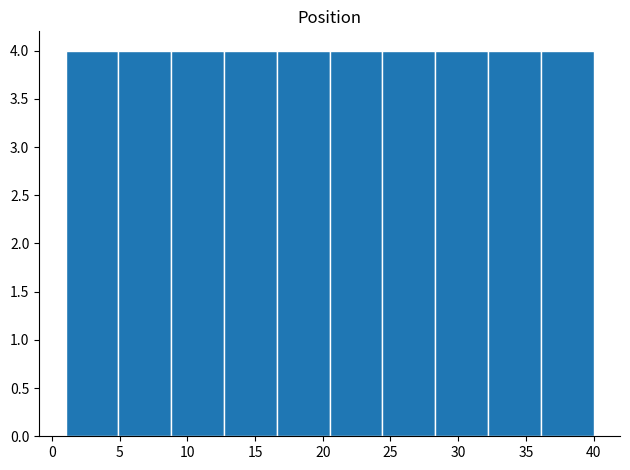

Reading left to right, list every bar in this chart as the range it spans on the x-axis followed by its height. Neither the bar edges nor the heights are printed on the chart, so give them approximately, as read against the axes.

1.0 to 4.9: 4
4.9 to 8.8: 4
8.8 to 12.7: 4
12.7 to 16.6: 4
16.6 to 20.5: 4
20.5 to 24.4: 4
24.4 to 28.3: 4
28.3 to 32.2: 4
32.2 to 36.1: 4
36.1 to 40.0: 4